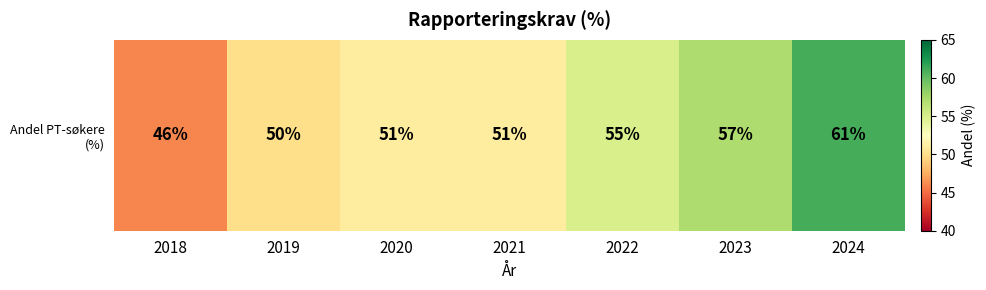

What is the change in value from 2018 to 2022?

+9